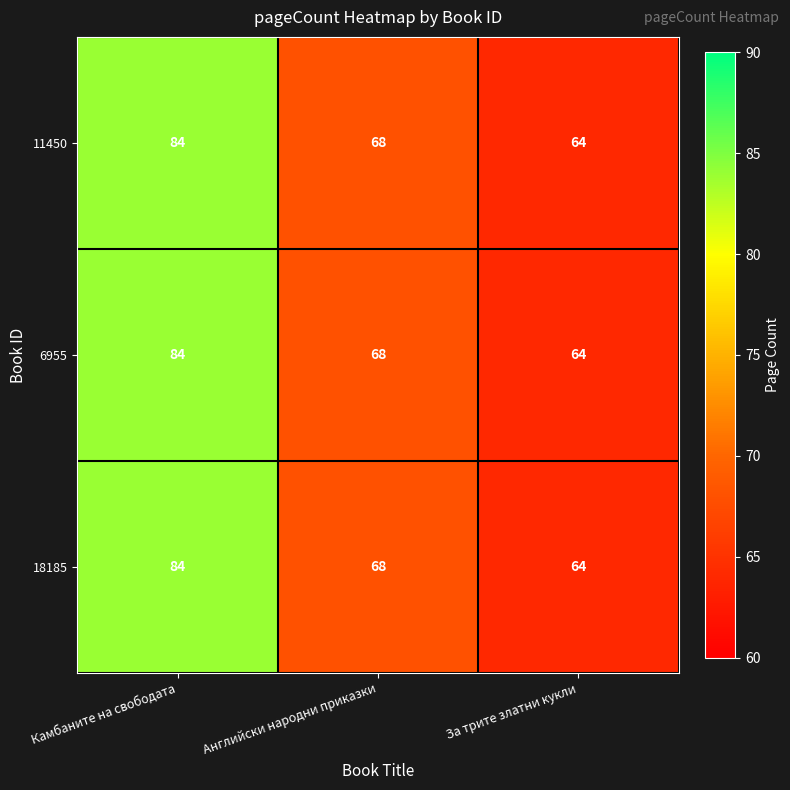

Is it true that 6955 equals 68 at Английски народни приказки?

True